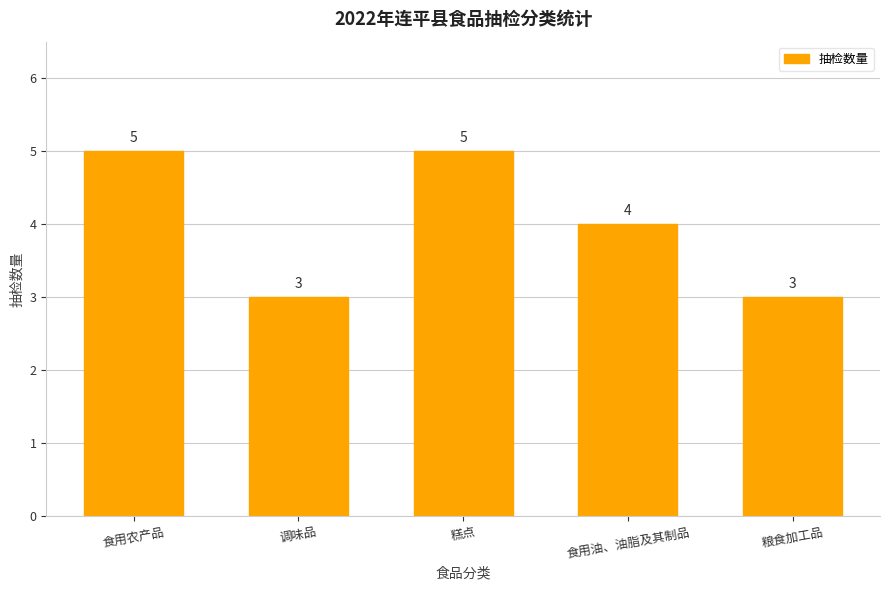

The chart shows a value of 4 at 食用油、油脂及其制品. True or false?

True